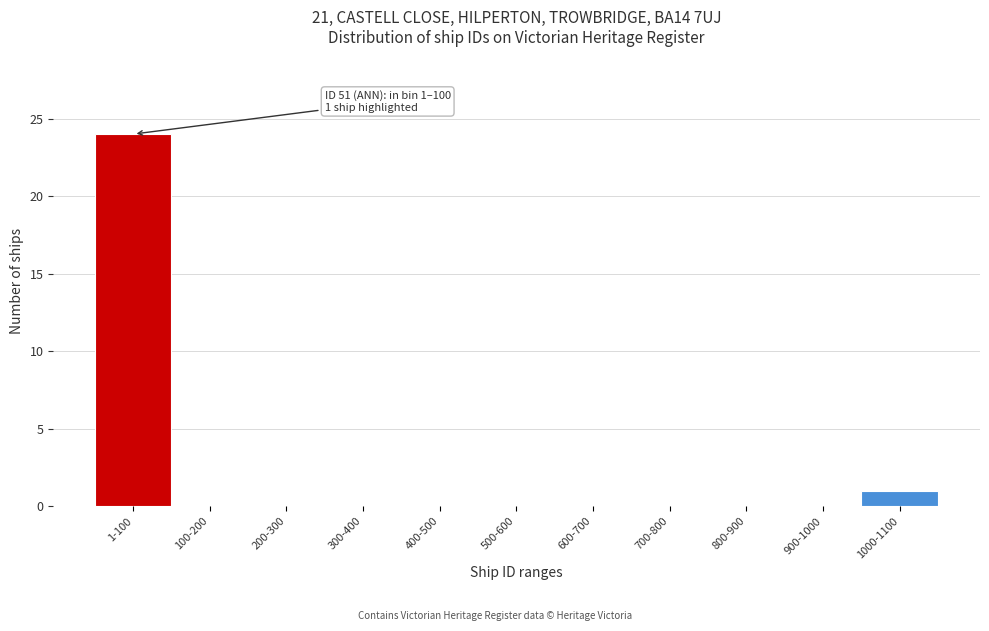

Reading left to right, list all the values displayed in this chart.

1-100=24	100-200=0	200-300=0	300-400=0	400-500=0	500-600=0	600-700=0	700-800=0	800-900=0	900-1000=0	1000-1100=1